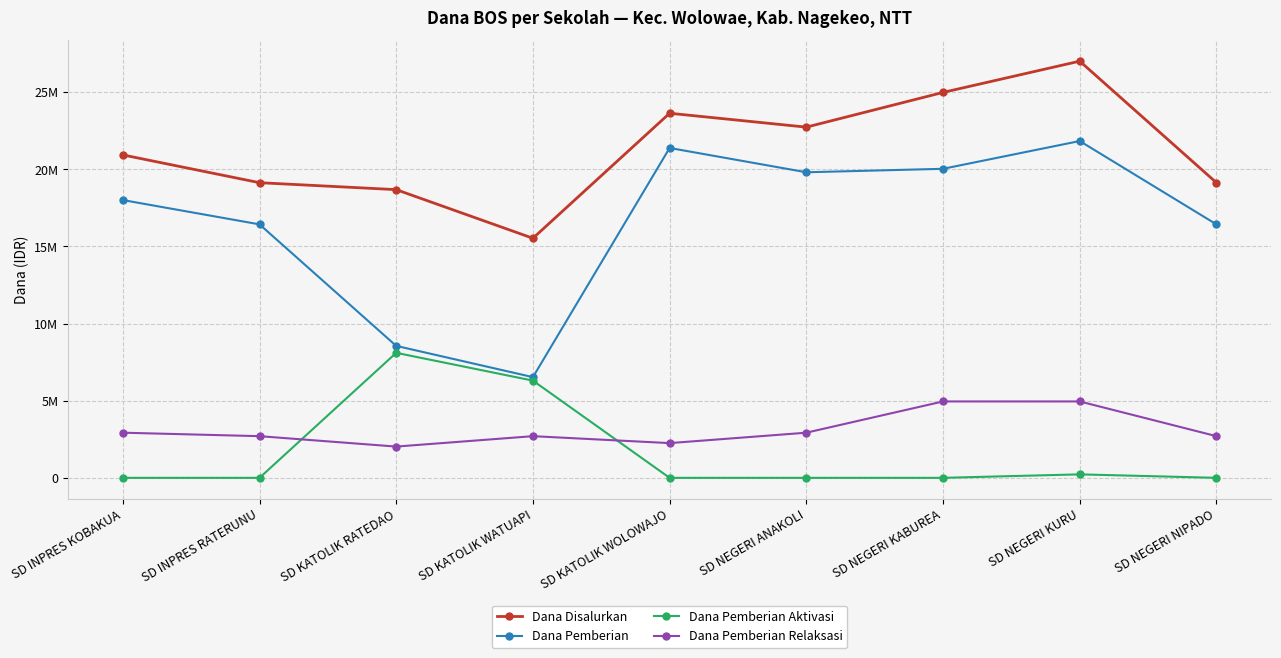

The value of Dana Pemberian Aktivasi at SD INPRES RATERUNU is 0. True or false?

True